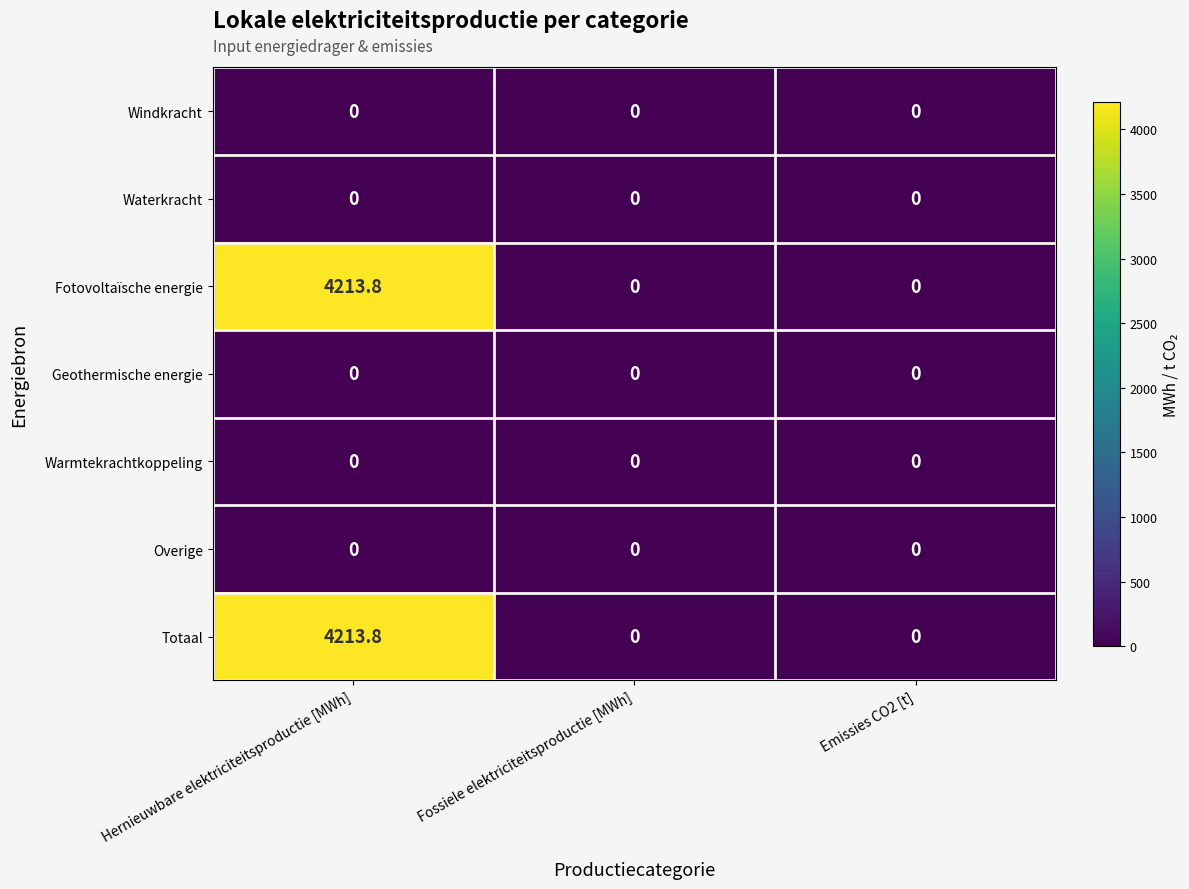

Reading right to left, what are all the values shown in this chart?

Windkracht: 0.0	0.0	0.0
Waterkracht: 0.0	0.0	0.0
Fotovoltaïsche energie: 0.0	0.0	4213.8
Geothermische energie: 0.0	0.0	0.0
Warmtekrachtkoppeling: 0.0	0.0	0.0
Overige: 0.0	0.0	0.0
Totaal: 0.0	0.0	4213.8